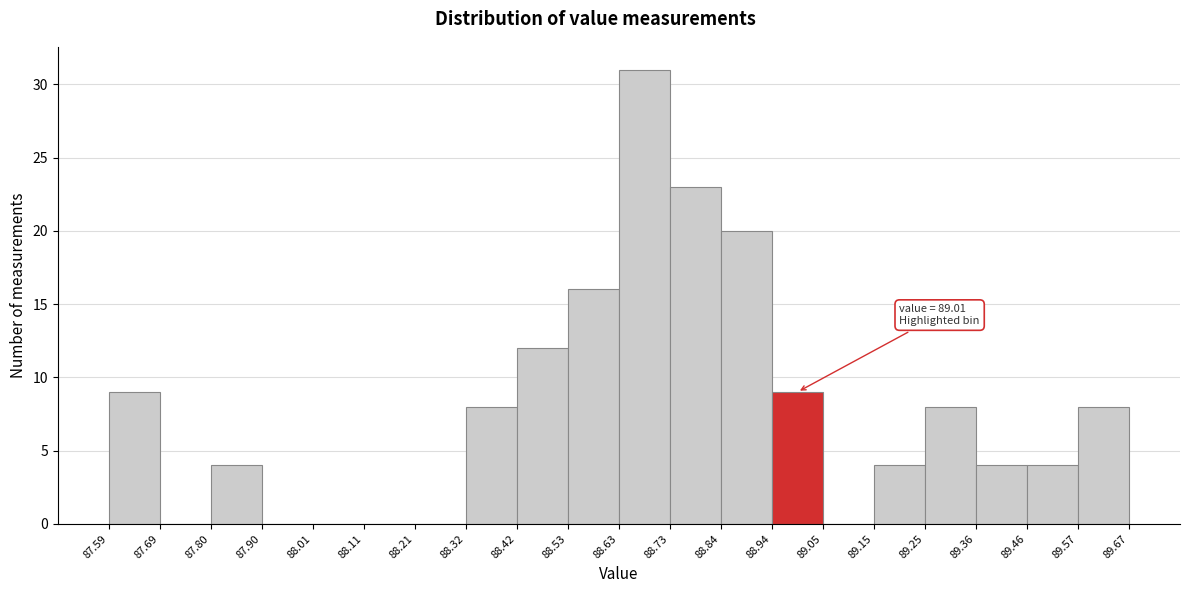

Which range on the x-axis has the tallest bar?

88.63 to 88.73